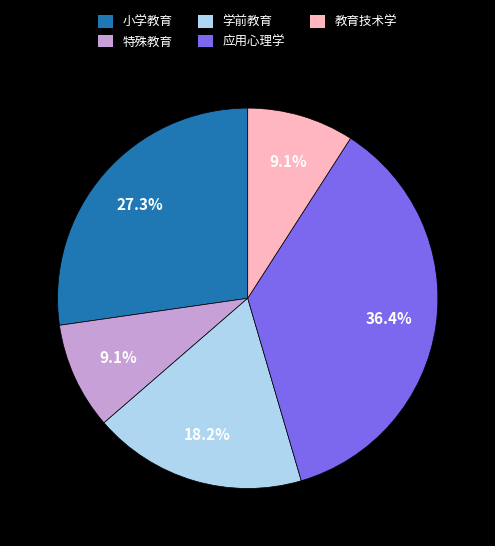

Which category has the biggest portion of the pie?

应用心理学